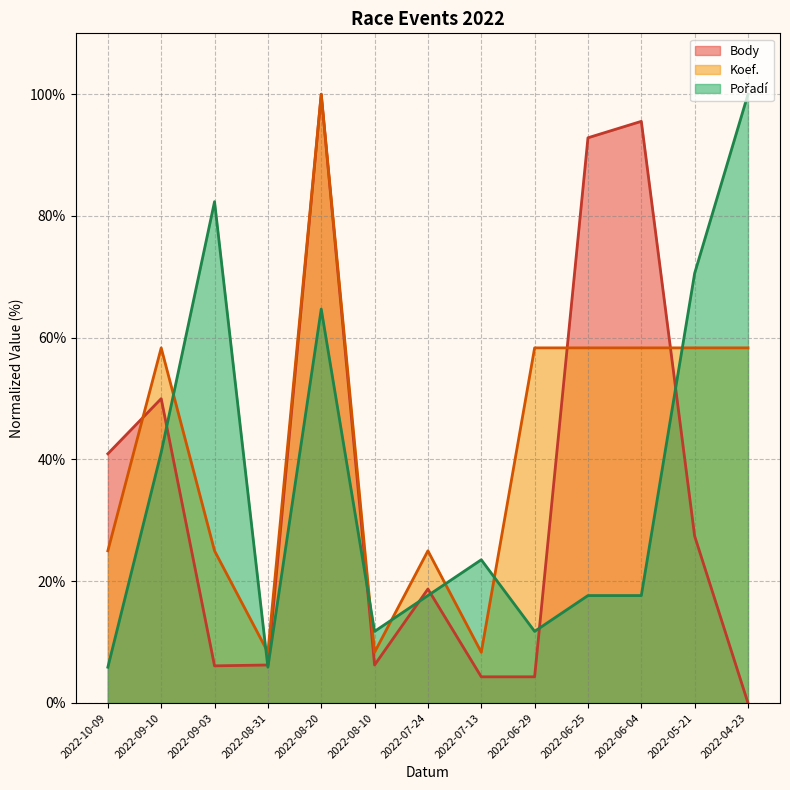

Rank the series by their average value, from highest to lowest.

Koef., Pořadí, Body